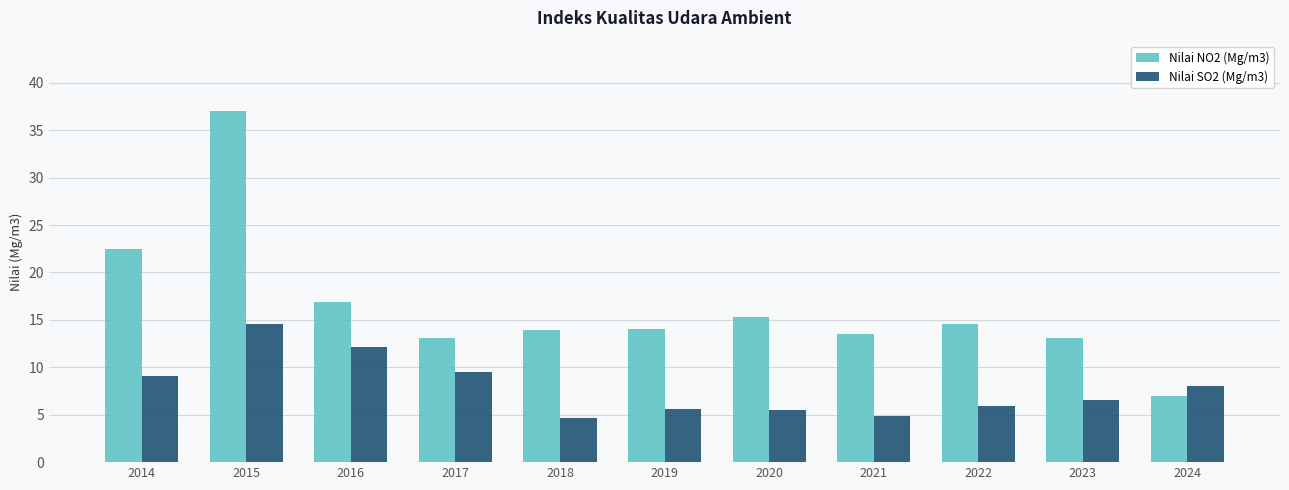

The Nilai SO2 (Mg/m3) series shows 8.1 at 2024. True or false?

True